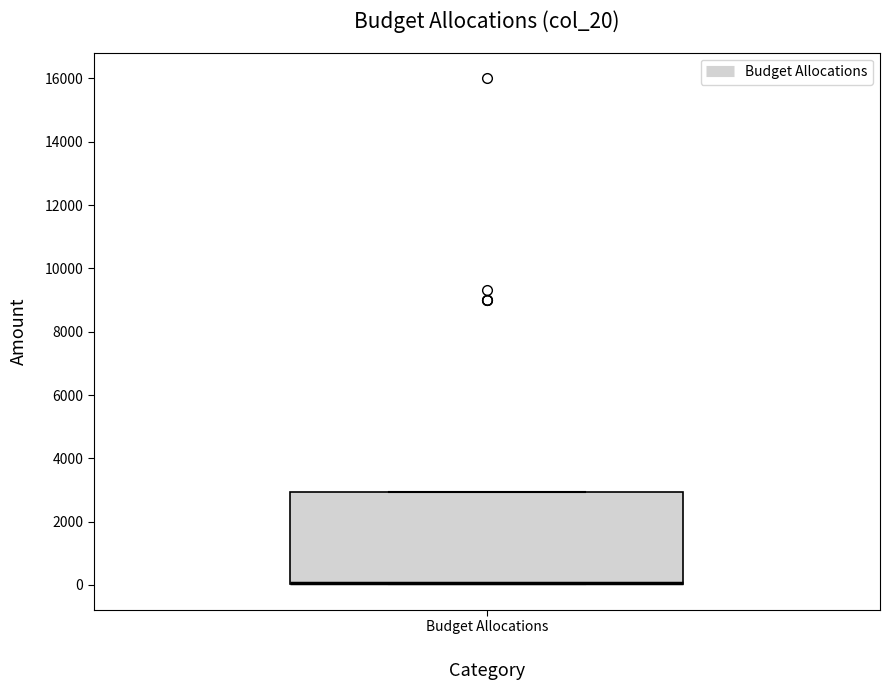

Transcribe this box plot: give where the median line is, the range the box spans, and where the two whiskers end, as read against the y-axis. The values are not printed on the chart, so give them approximately, as read against the axis.

median 0 (drawn on the box's lower edge), box 0 to 3000, whiskers 0 to 3000